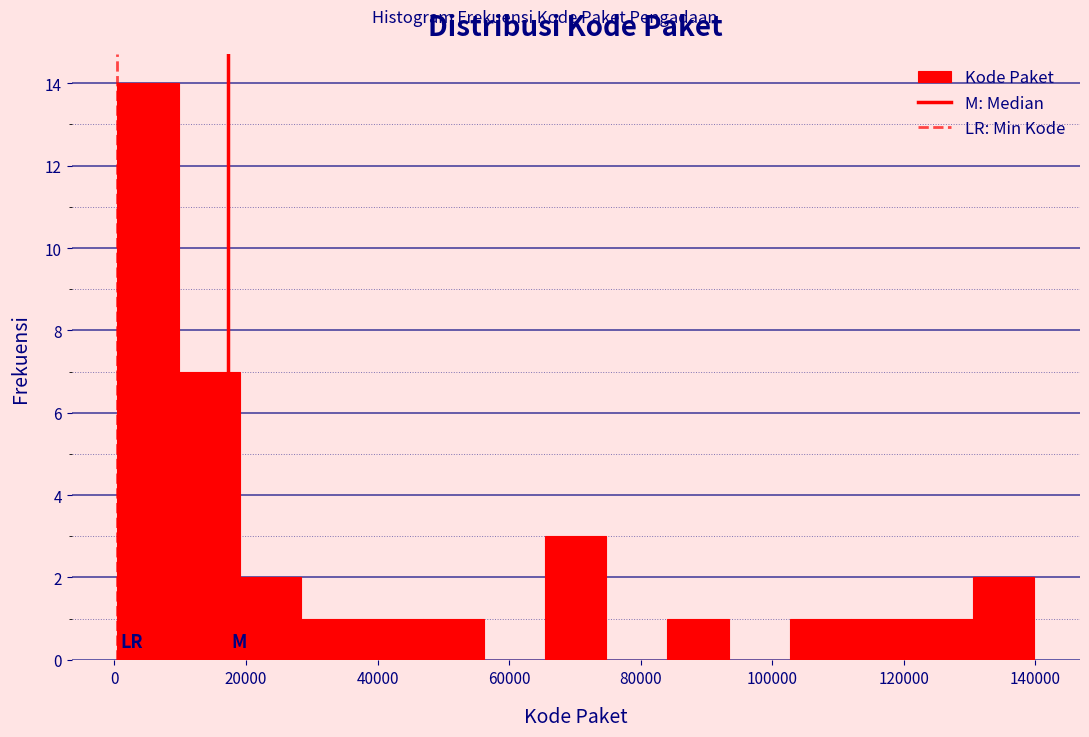

Which range on the x-axis has the tallest bar?

0 to 10000